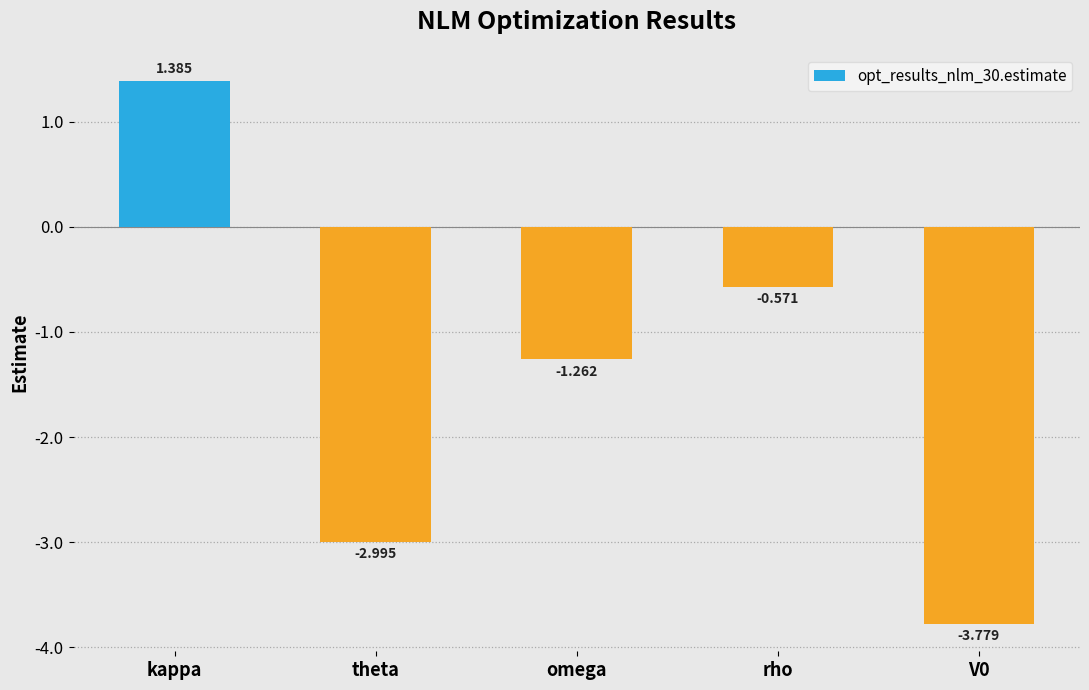

Which category has the highest value across all series?

kappa